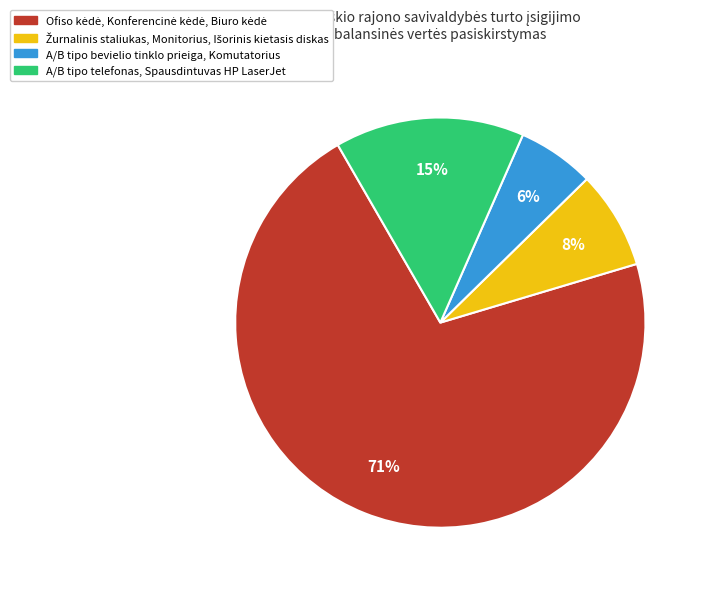

What percentage is the A/B tipo bevielio tinklo prieiga, Komutatorius slice, to the nearest percent?

6%